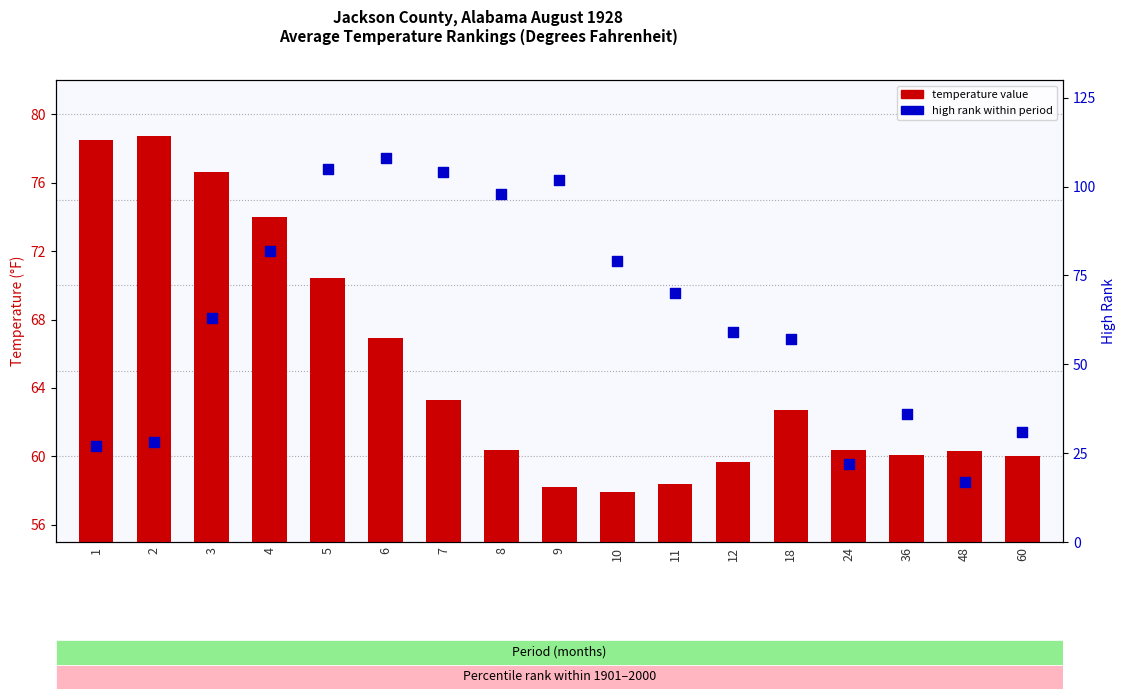

Which series reaches the maximum Y coordinate?

high rank within period